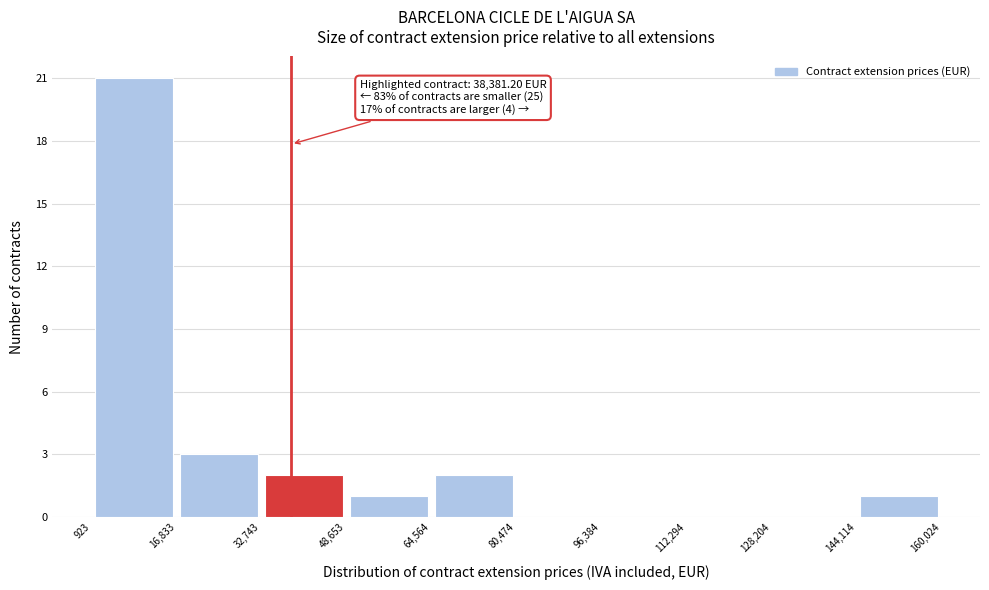

Which range on the x-axis has the tallest bar?

923 to 16,833